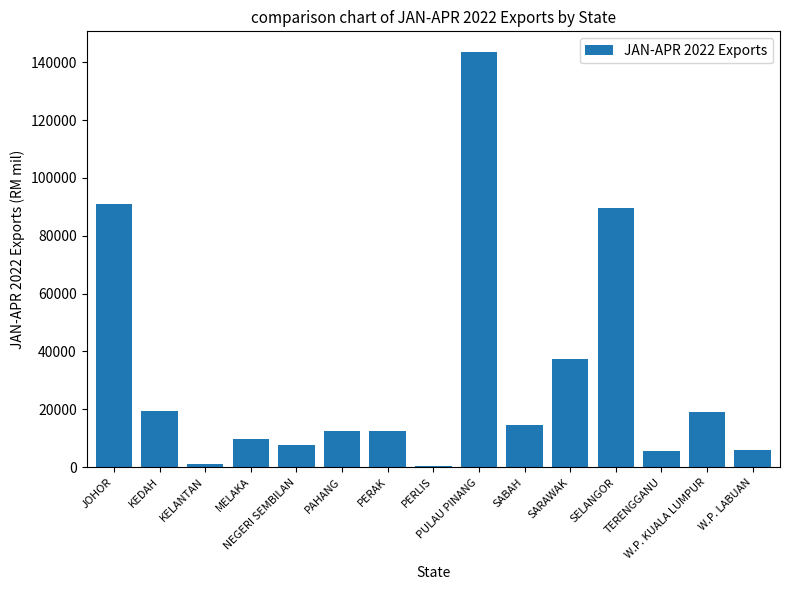

What is the difference between the second highest and second lowest values?

89710.1